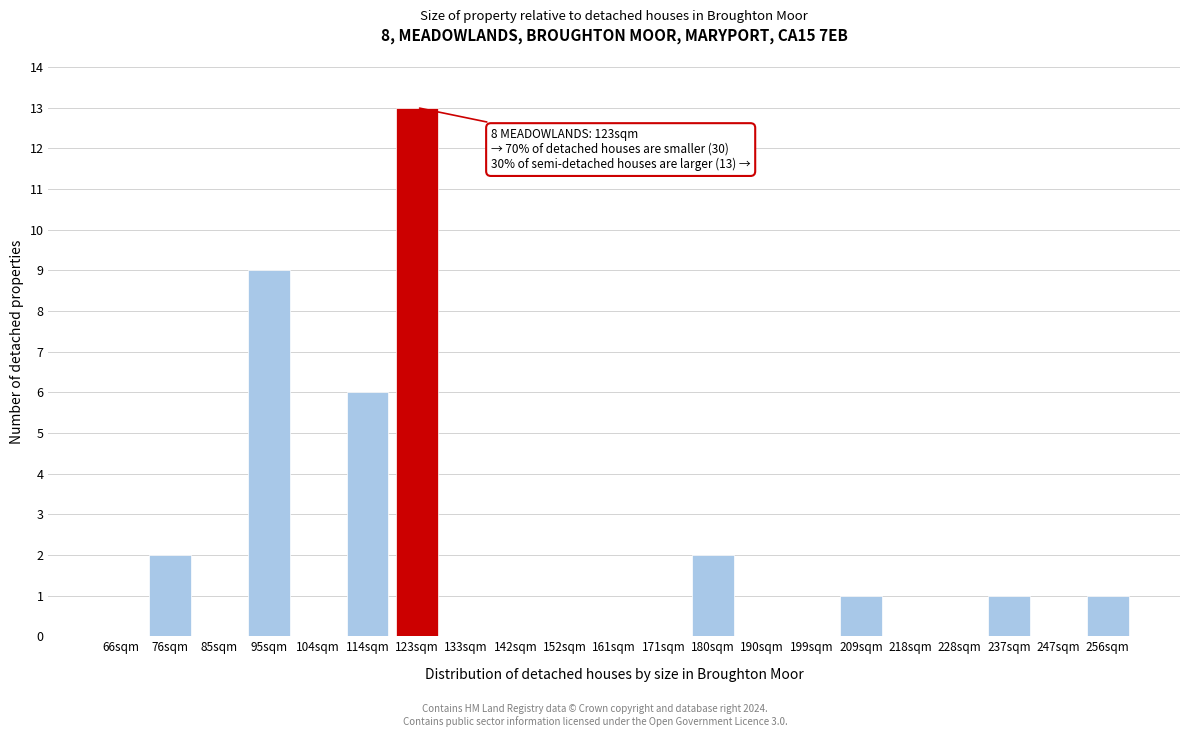

Reading right to left, transcribe all the data shown in this chart.

256sqm=1	247sqm=0	237sqm=1	228sqm=0	218sqm=0	209sqm=1	199sqm=0	190sqm=0	180sqm=2	171sqm=0	161sqm=0	152sqm=0	142sqm=0	133sqm=0	123sqm=13	114sqm=6	104sqm=0	95sqm=9	85sqm=0	76sqm=2	66sqm=0